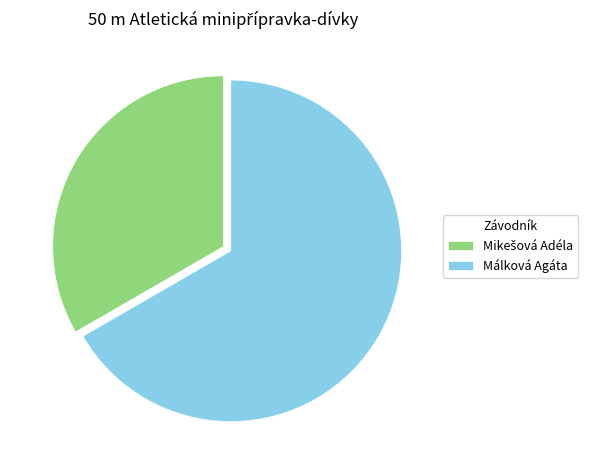

The Málková Agáta slice represents 67% of the pie. True or false?

True